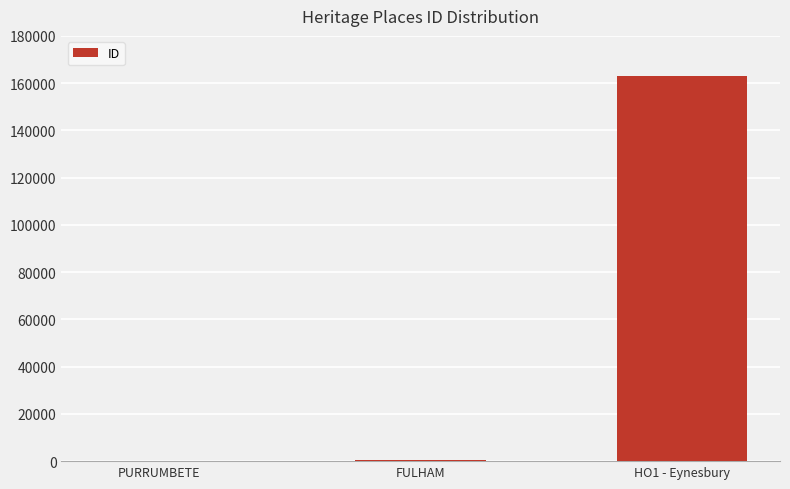

The value at HO1 - Eynesbury is 162925. True or false?

True